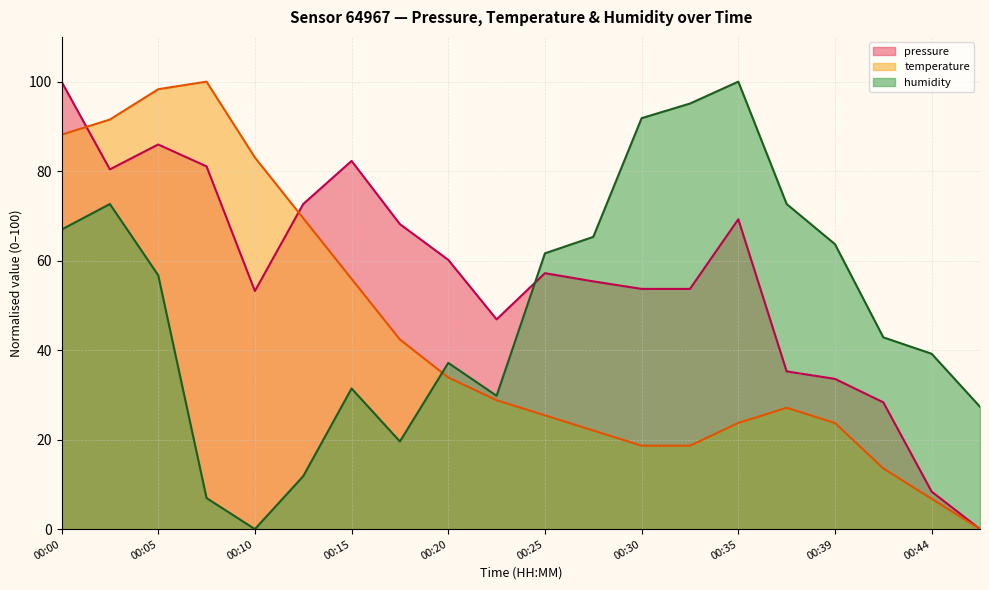

What is the difference between the maximum and minimum values in the pressure series?

100.0